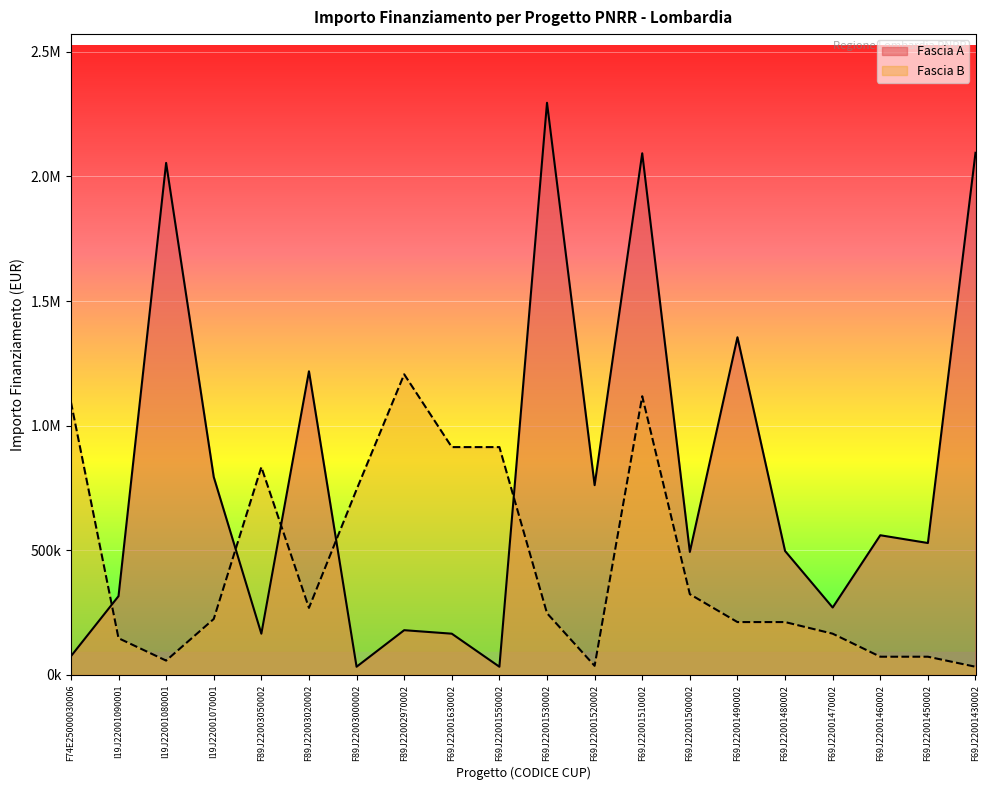

What is the label of the 13th point from the right?

F89J22002970002